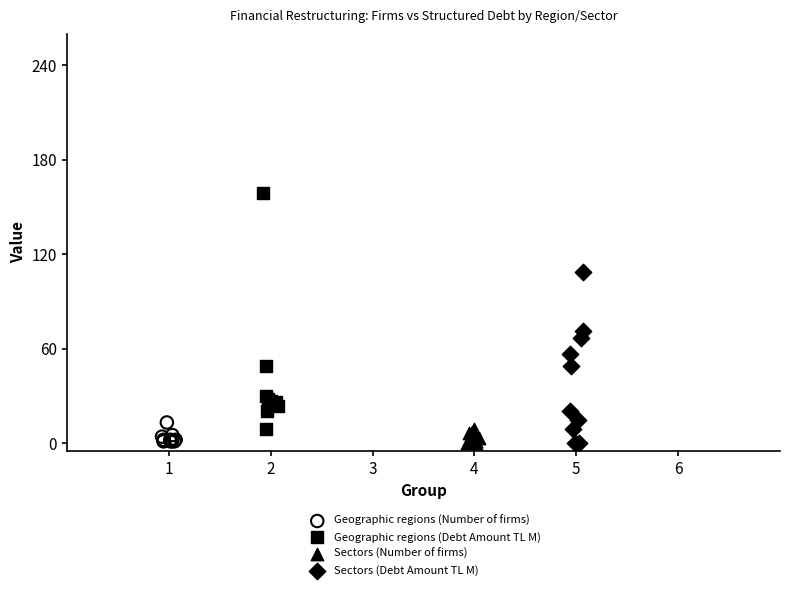

Which series has the largest Y range (max minus min)?

Geographic regions (Debt Amount TL M)